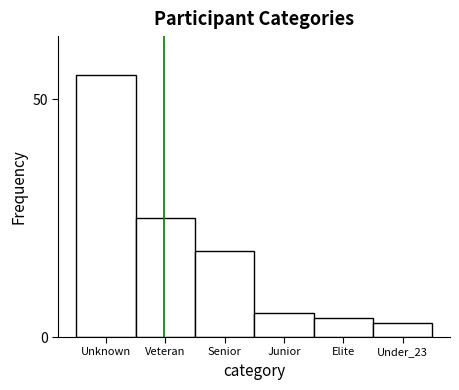

Reading left to right, extract all data points from this chart.

55	25	18	5	4	3